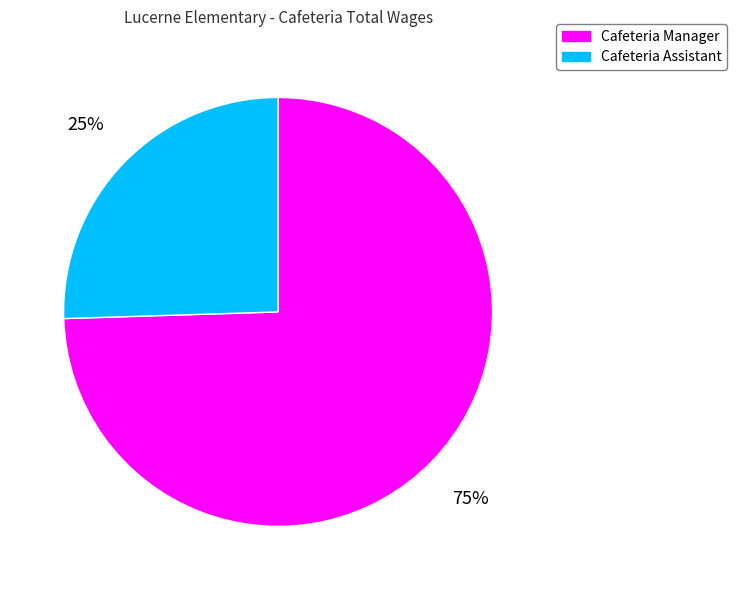

Which has a higher value, Cafeteria Assistant or Cafeteria Manager?

Cafeteria Manager